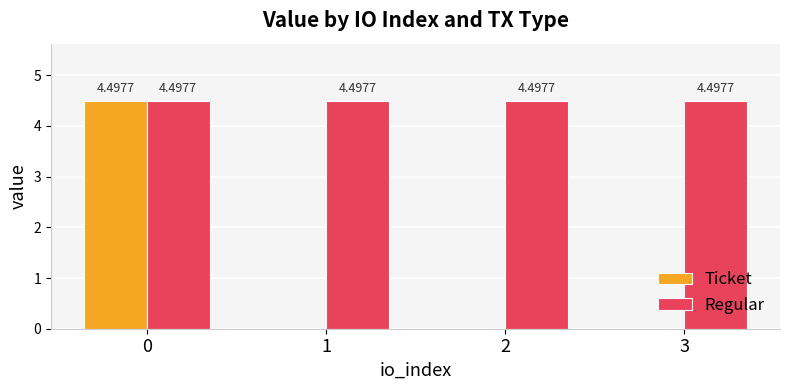

Reading right to left, transcribe all the data shown in this chart.

Ticket: 0.0	0.0	0.0	4.5
Regular: 4.5	4.5	4.5	4.5